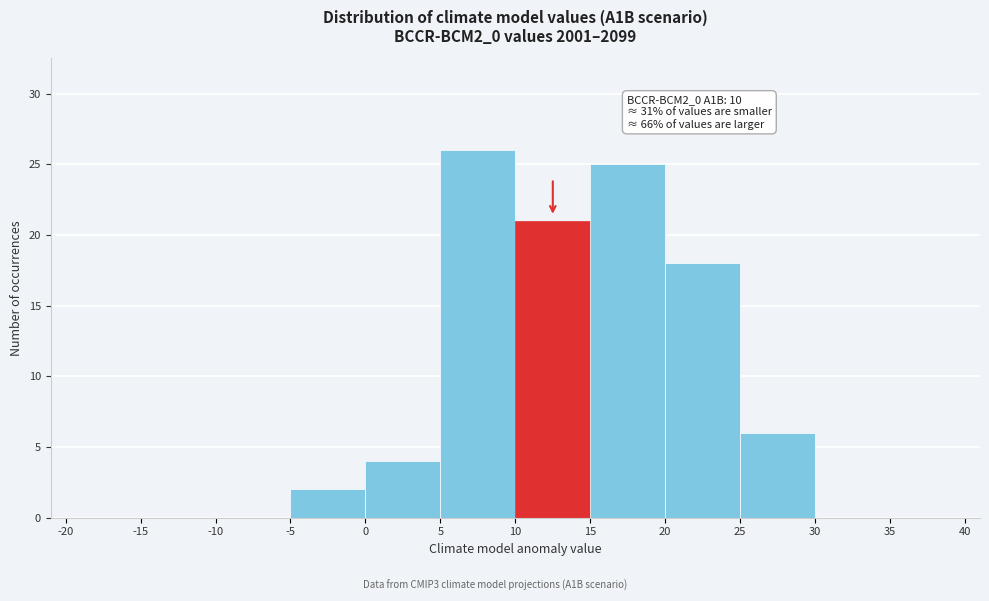

Over which range of the x-axis is the bar tallest?

5 to 10